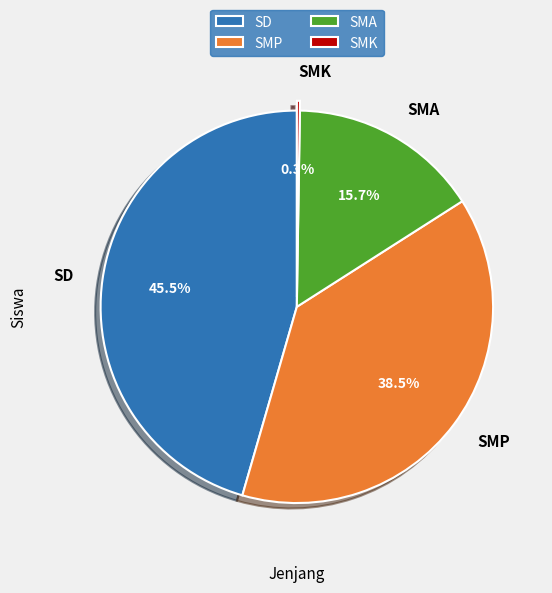

Is there any slice that represents more than half of the pie?

No